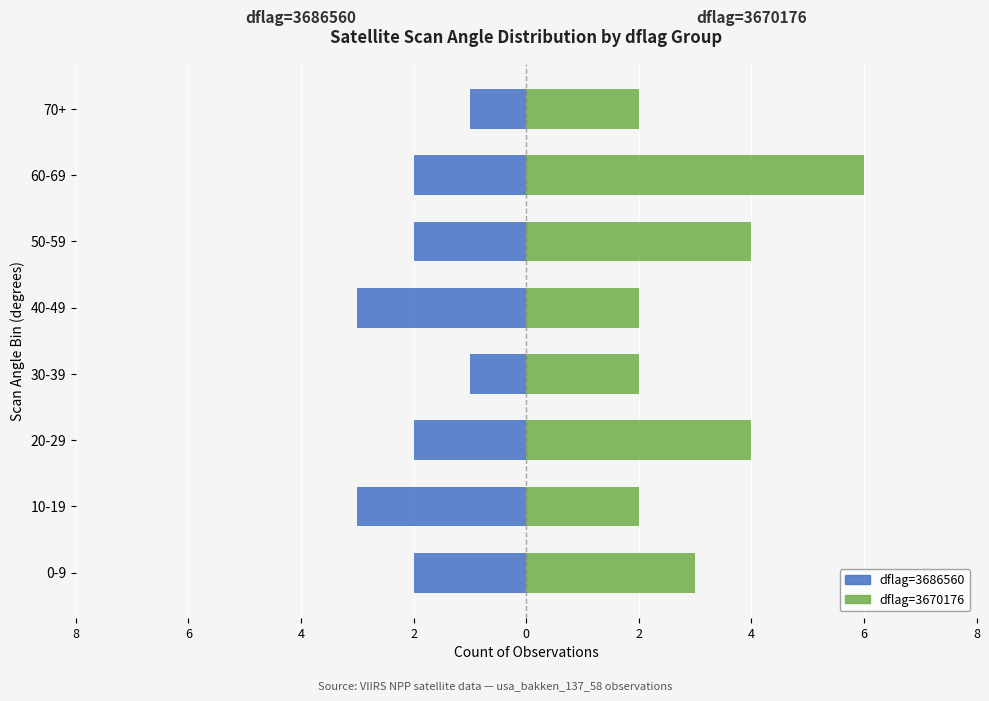

Count the number of categories in the chart.

8